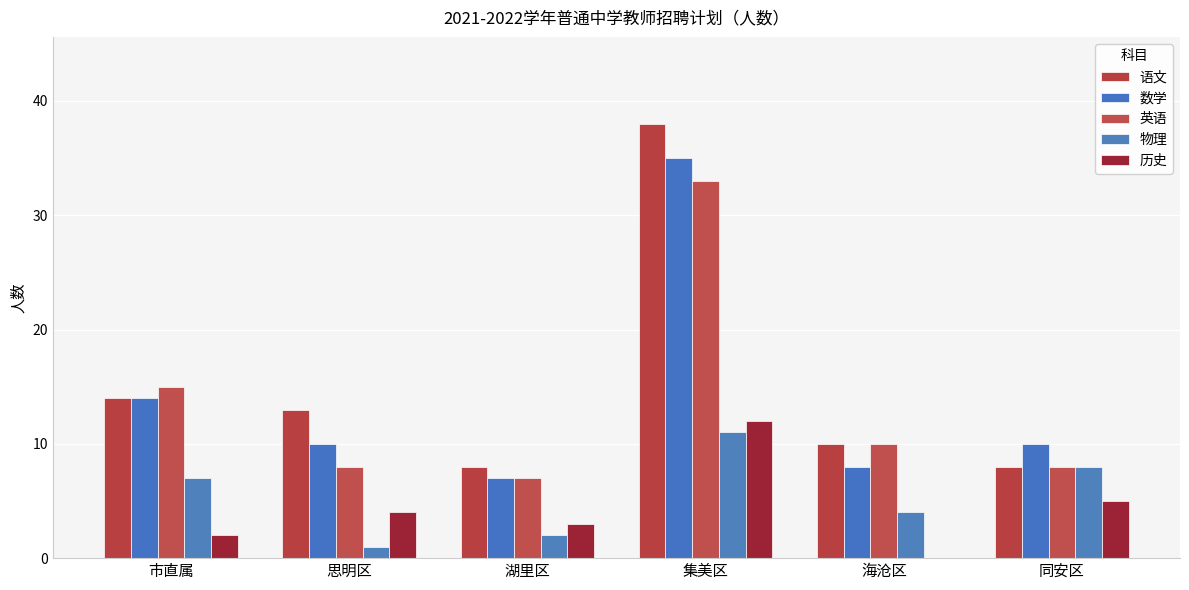

What position from the left is 市直属?

1